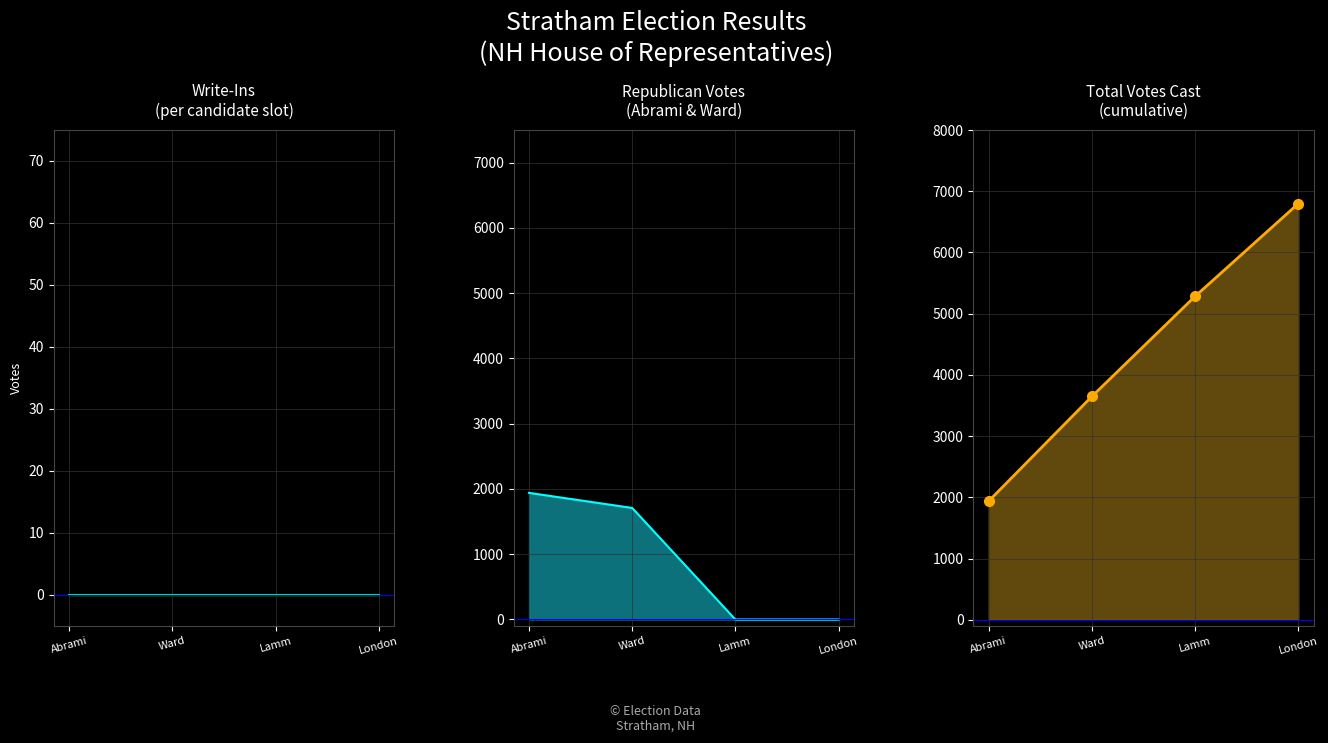

What are all the series names shown in the legend?

Write-Ins, Republican Votes, Total Votes Cast